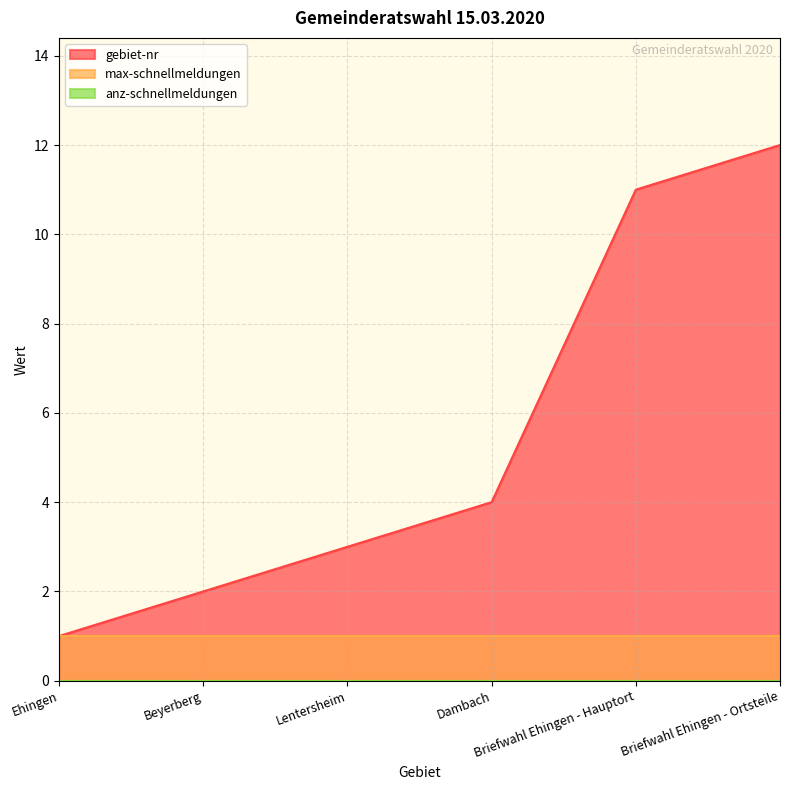

True or false: anz-schnellmeldungen has more than 0 points higher than both neighbors.

False